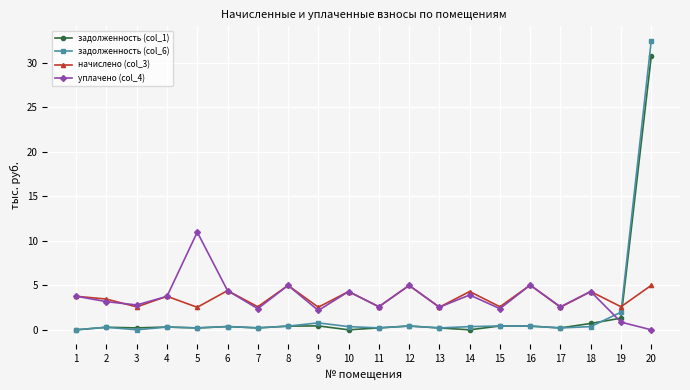

What is the maximum value shown in the chart?

32.5